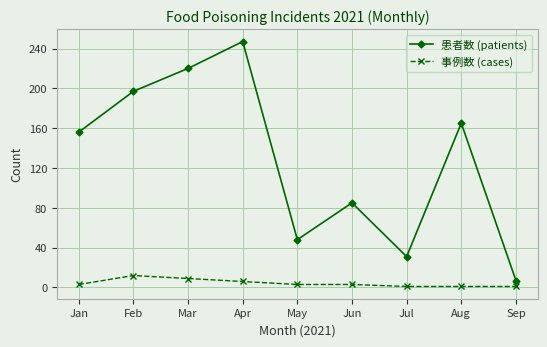

Which category has the lowest value in the 患者数 (patients) series?

Sep